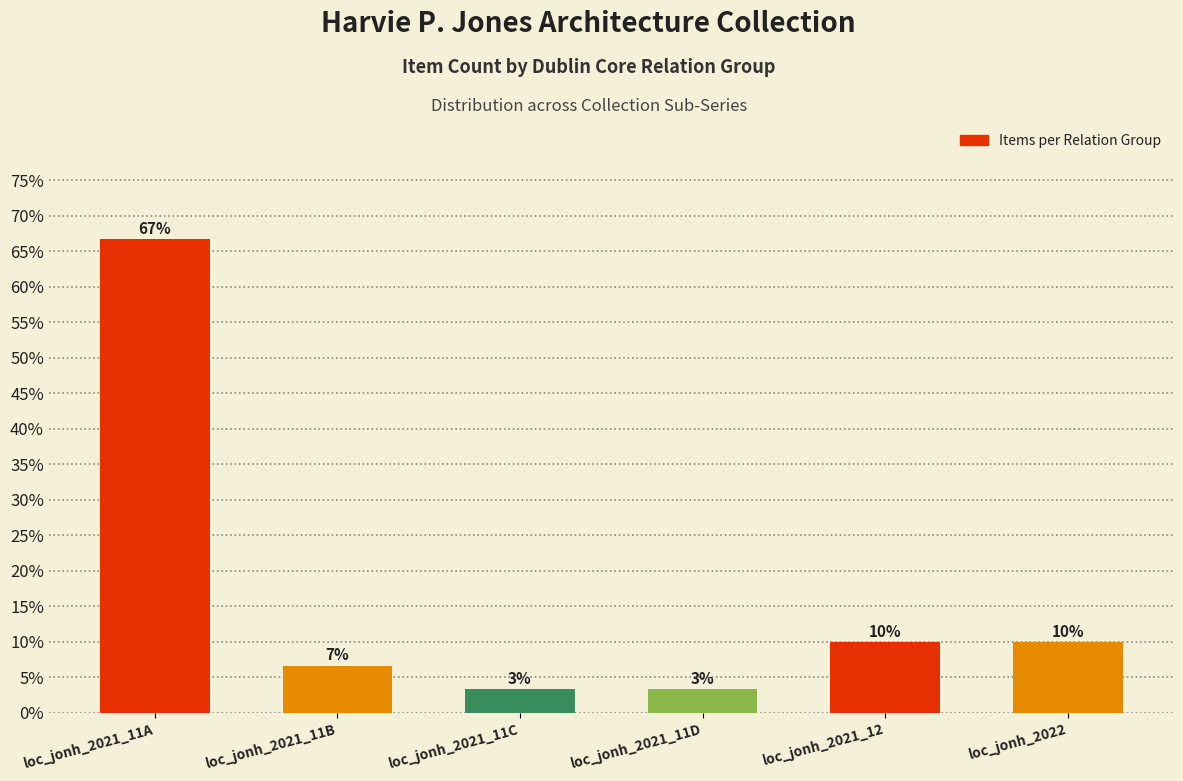

What is the sum of all values?

1.0